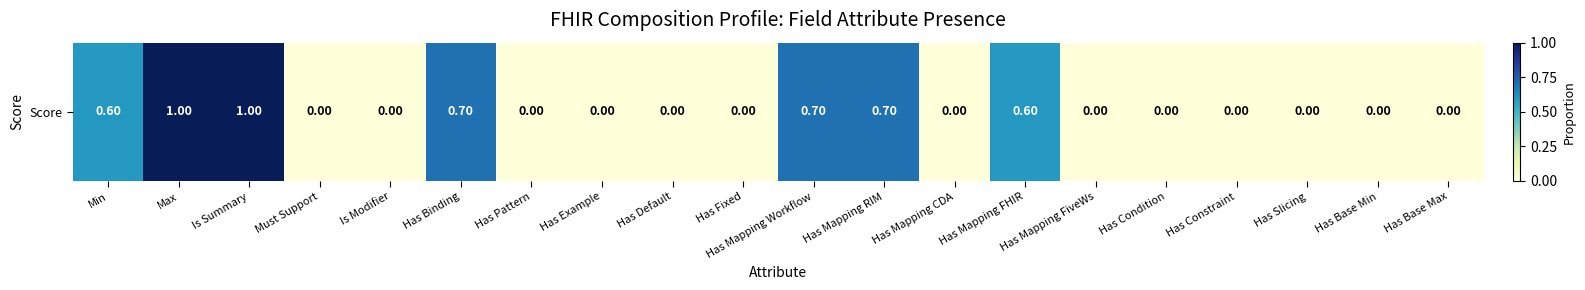

What is the sum of all values?

5.3